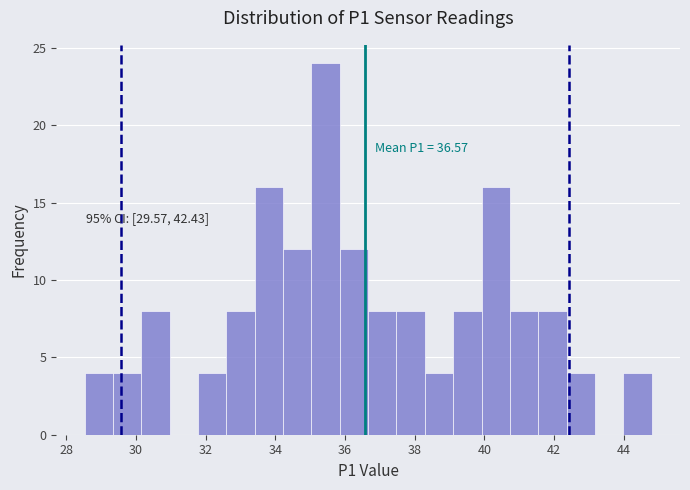

Which range on the x-axis has the tallest bar?

35.0 to 35.8